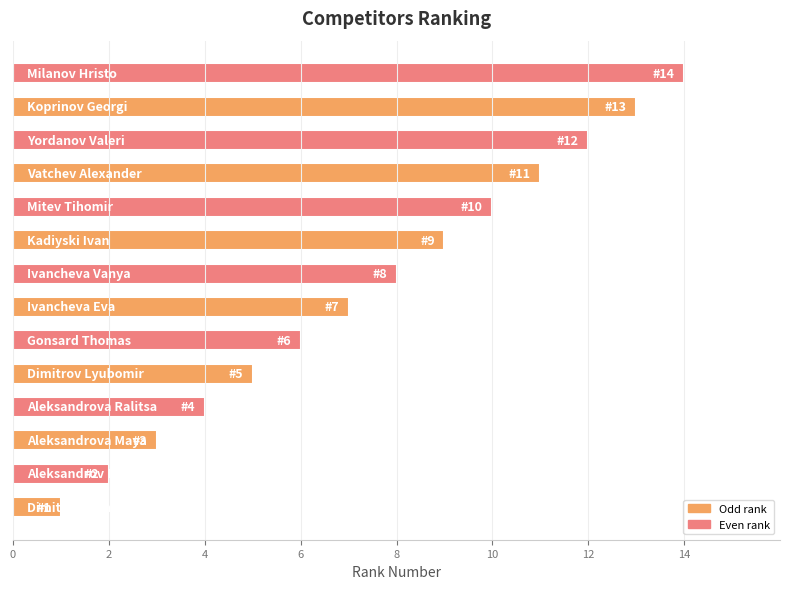

What is the maximum value shown in the chart?

14